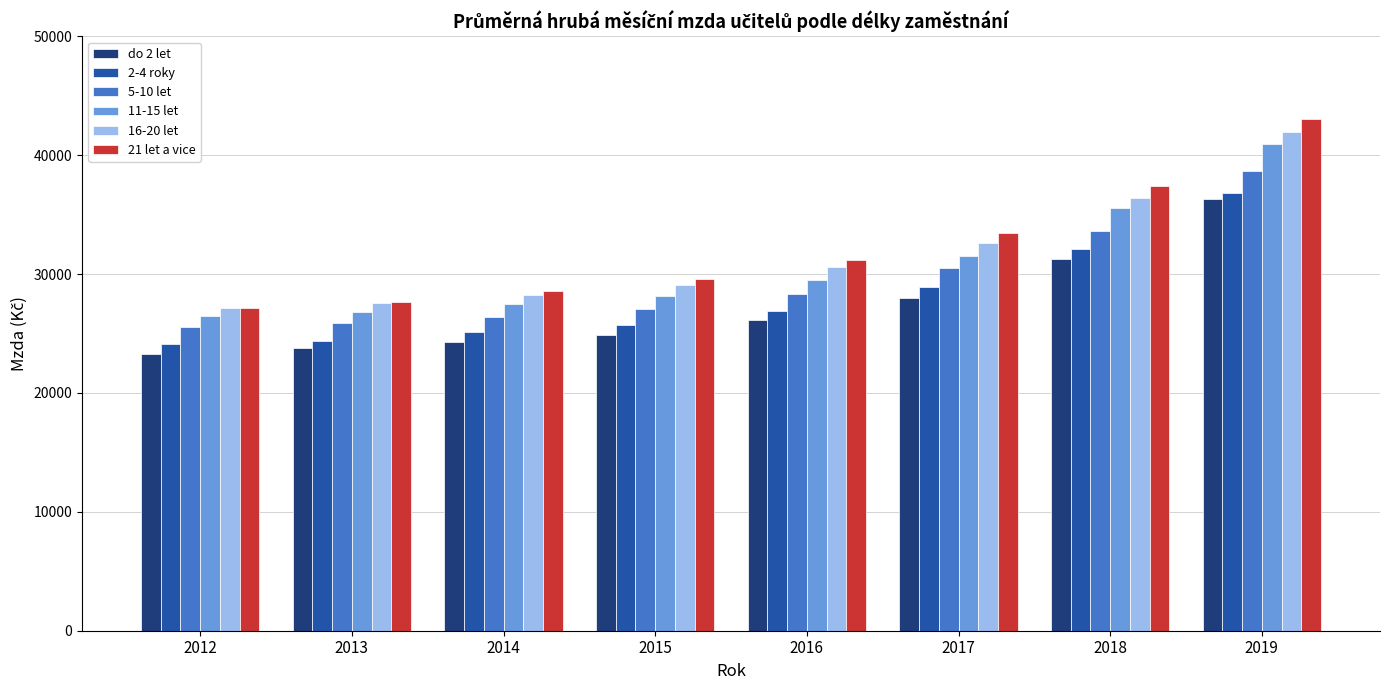

What is the difference between the highest and lowest values at 2019?

6750.5